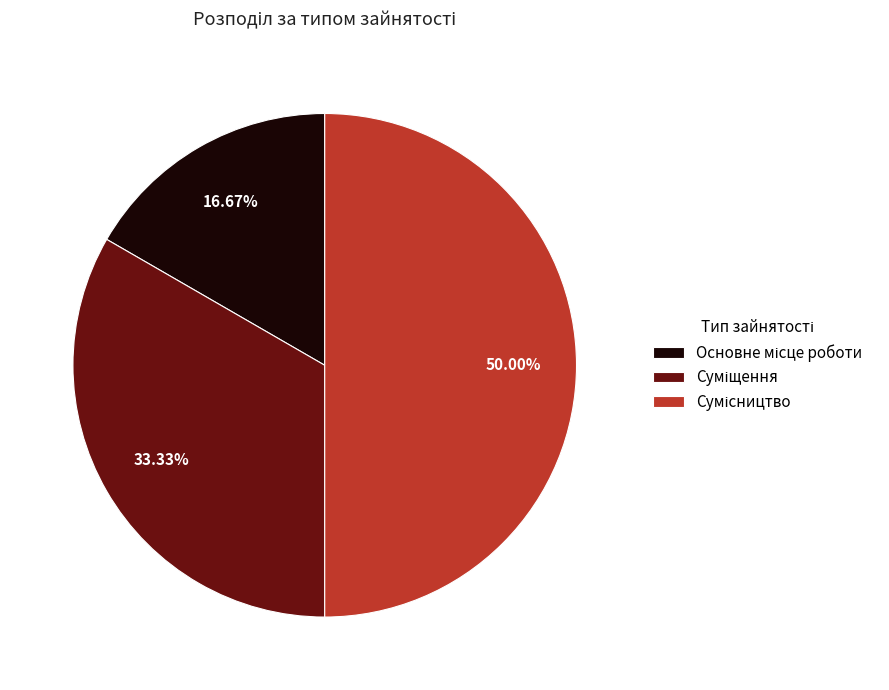

Rank the categories by value from lowest to highest.

Основне місце роботи, Суміщення, Сумісництво